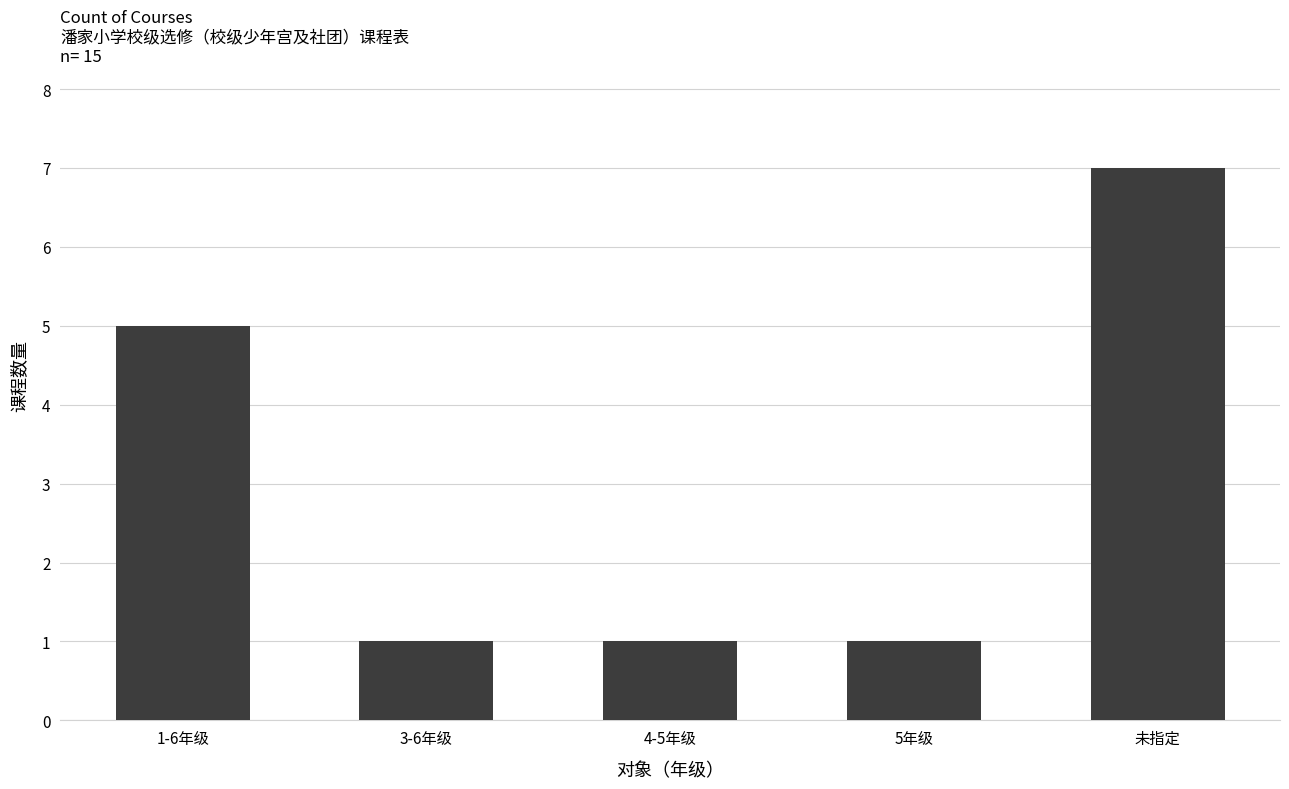

Reading left to right, list all the values displayed in this chart.

5	1	1	1	7